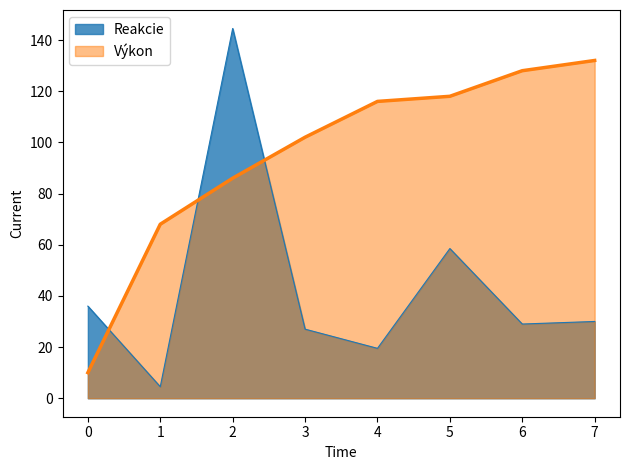

True or false: Výkon has a value of 27.9 at 4.

False